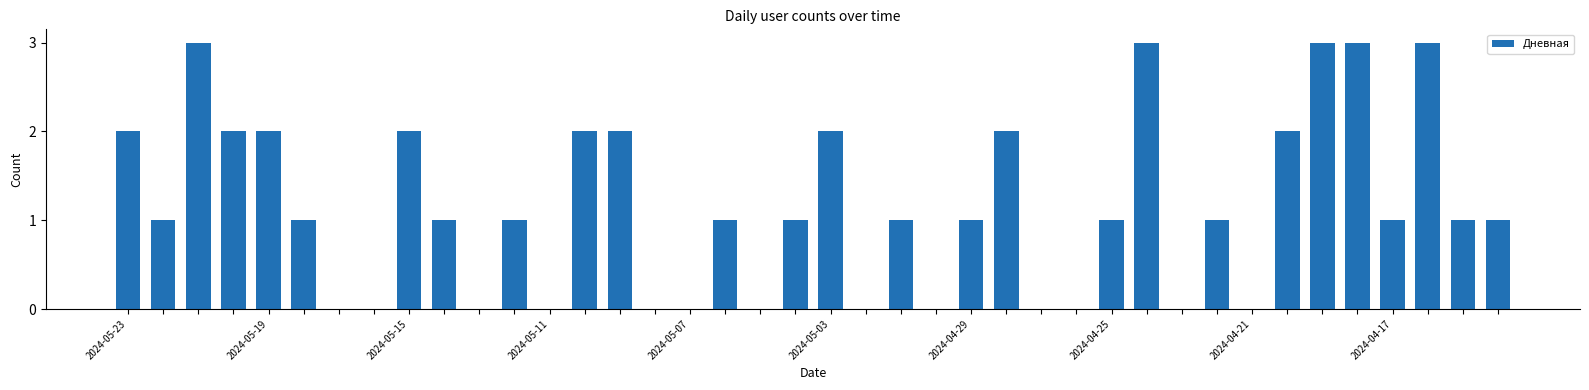

What is the greatest value displayed?

3